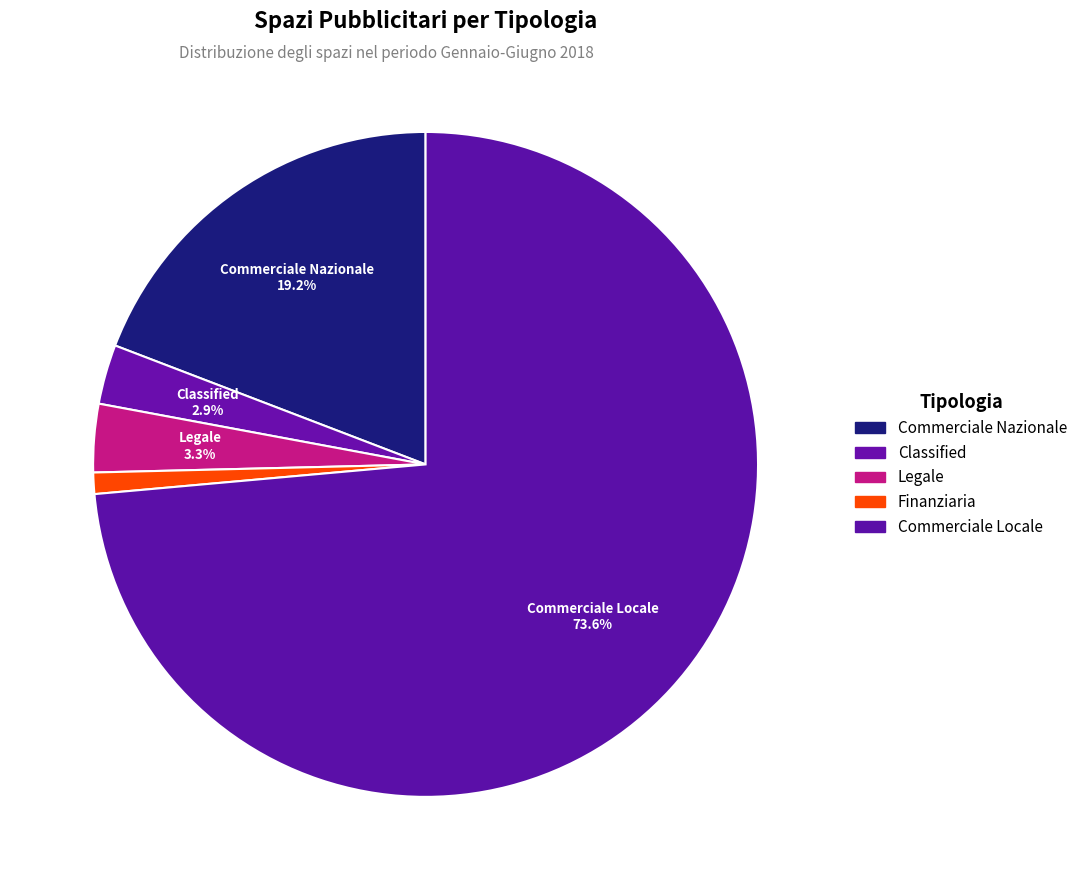

Count the number of slices in the pie.

5